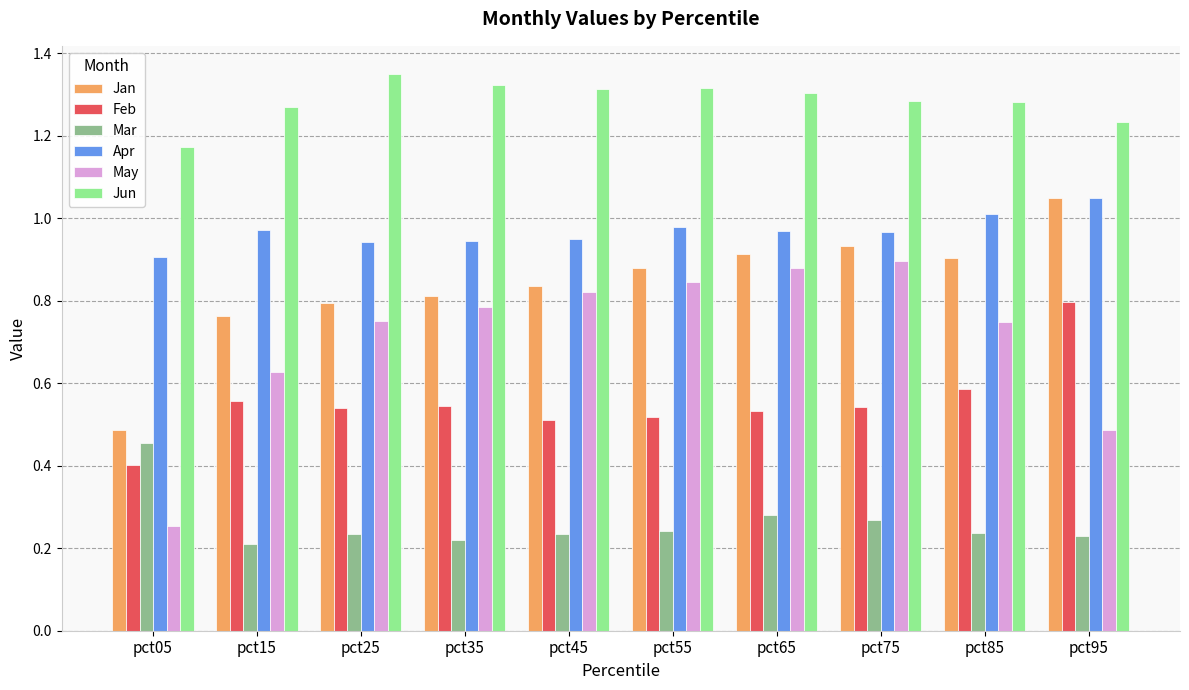

At pct25, list the series in order from largest to smallest.

Jun, Apr, Jan, May, Feb, Mar